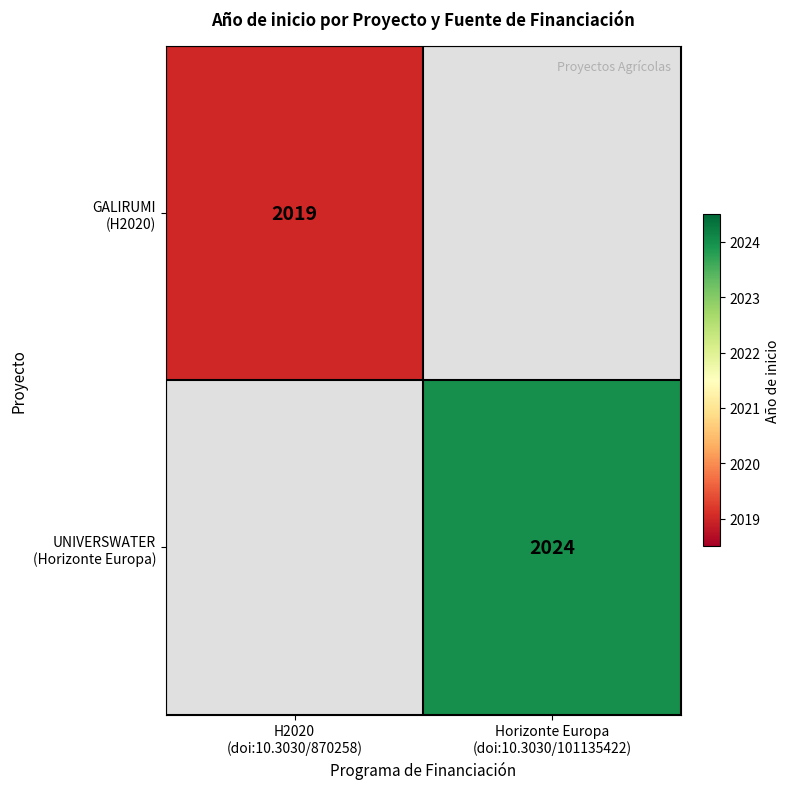

The UNIVERSWATER (Horizonte Europa) series shows 885.9 at Horizonte Europa (doi:10.3030/101135422). True or false?

False